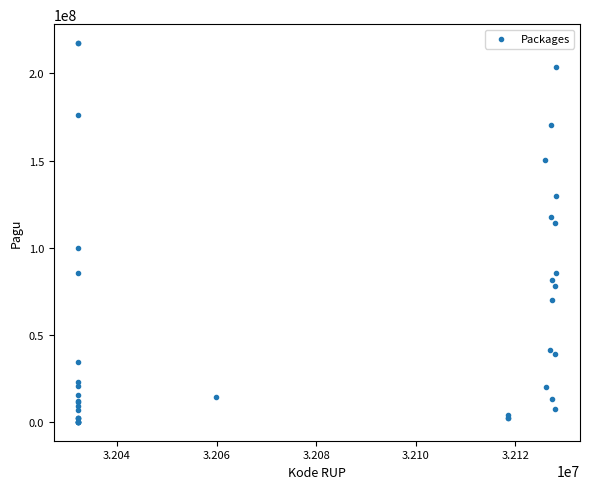

What Y value in the scatter plot is closest to 108830000?

114296000